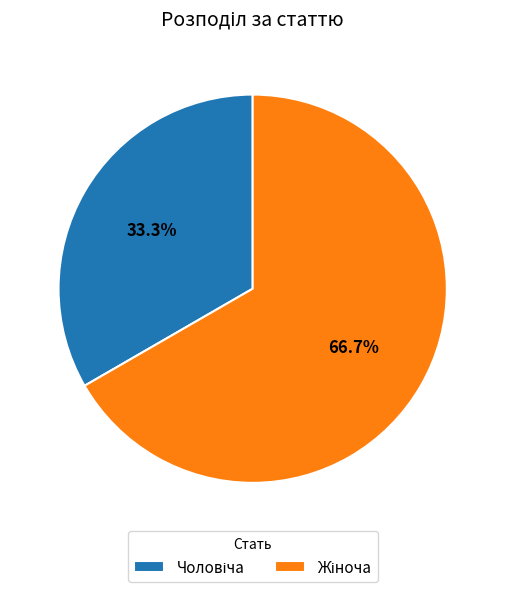

To the nearest percent, what is the average slice percentage?

50%